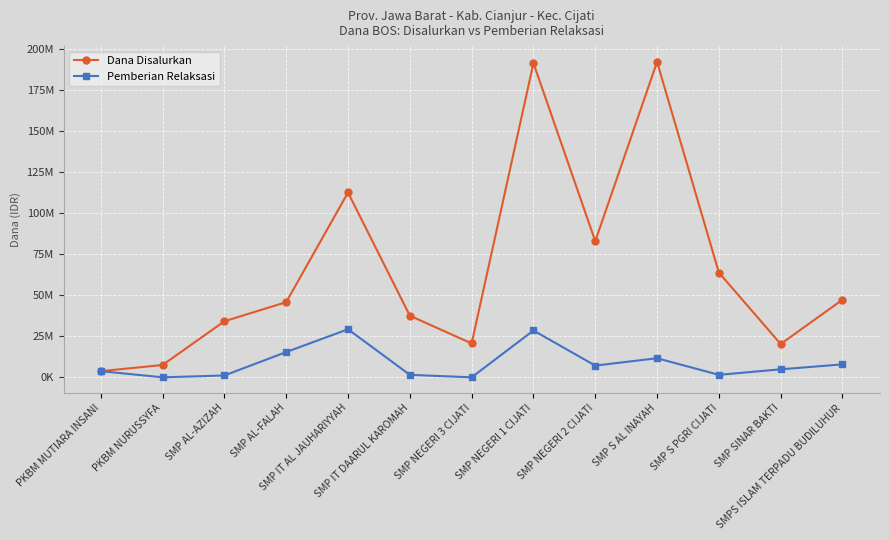

Reading left to right, extract all data points from this chart.

Dana Disalurkan: PKBM MUTIARA INSANI=3750000	PKBM NURUSSYFA=7500000	SMP AL-AZIZAH=34125000	SMP AL-FALAH=45750000	SMP IT AL JAUHARIYYAH=112500000	SMP IT DAARUL KAROMAH=37500000	SMP NEGERI 3 CIJATI=20625000	SMP NEGERI 1 CIJATI=191250000	SMP NEGERI 2 CIJATI=82875000	SMP S AL INAYAH=192000000	SMP S PGRI CIJATI=63750000	SMP SINAR BAKTI=20250000	SMPS ISLAM TERPADU BUDILUHUR=47250000
Pemberian Relaksasi: PKBM MUTIARA INSANI=3750000	PKBM NURUSSYFA=0	SMP AL-AZIZAH=1125000	SMP AL-FALAH=15375000	SMP IT AL JAUHARIYYAH=29250000	SMP IT DAARUL KAROMAH=1500000	SMP NEGERI 3 CIJATI=0	SMP NEGERI 1 CIJATI=28500000	SMP NEGERI 2 CIJATI=7125000	SMP S AL INAYAH=11625000	SMP S PGRI CIJATI=1500000	SMP SINAR BAKTI=4875000	SMPS ISLAM TERPADU BUDILUHUR=7875000